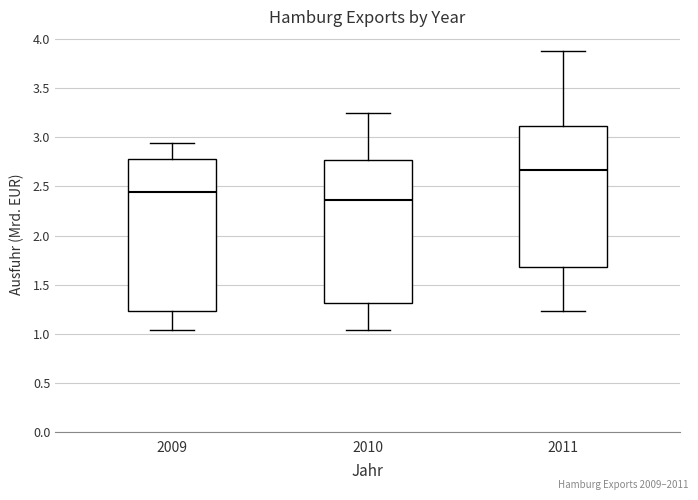

Reading left to right, read every box against the y-axis: the position of its median line, the range the box covers, and the ends of its whiskers. The values are not printed on the chart, so give them approximately, as read against the axis.

2009: median 2.45, box 1.25 to 2.80, whiskers 1.05 to 2.95
2010: median 2.35, box 1.30 to 2.75, whiskers 1.05 to 3.25
2011: median 2.65, box 1.70 to 3.10, whiskers 1.25 to 3.90